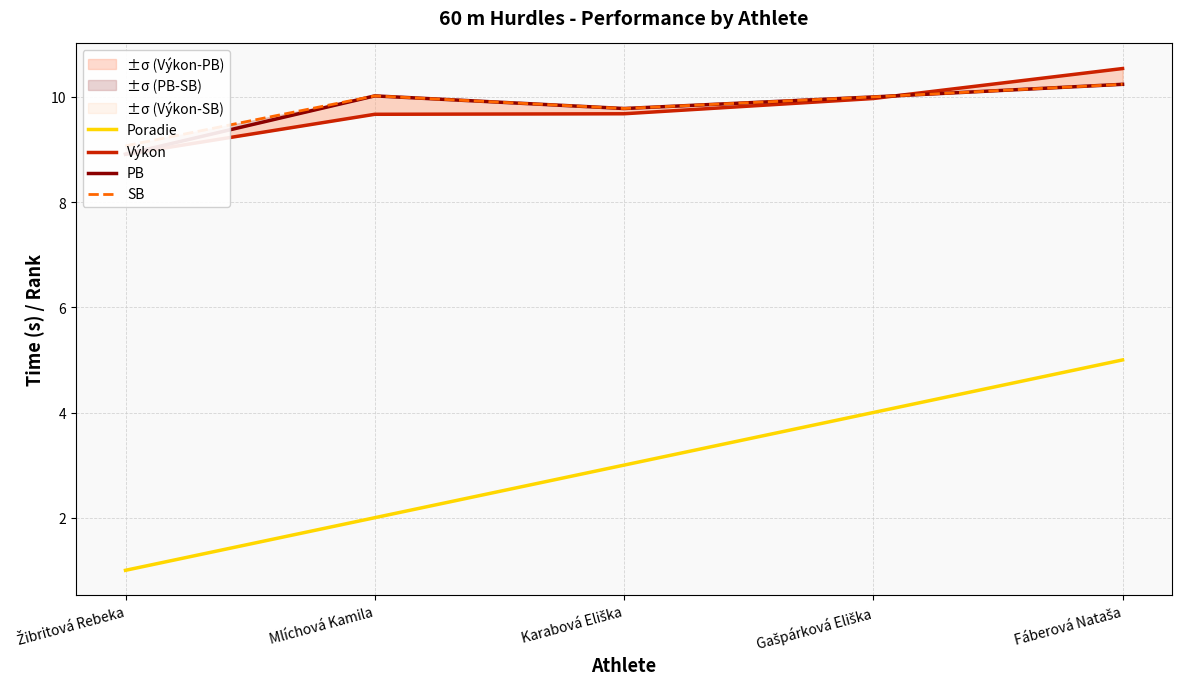

What value does the SB series have at Žibritová Rebeka?

9.1